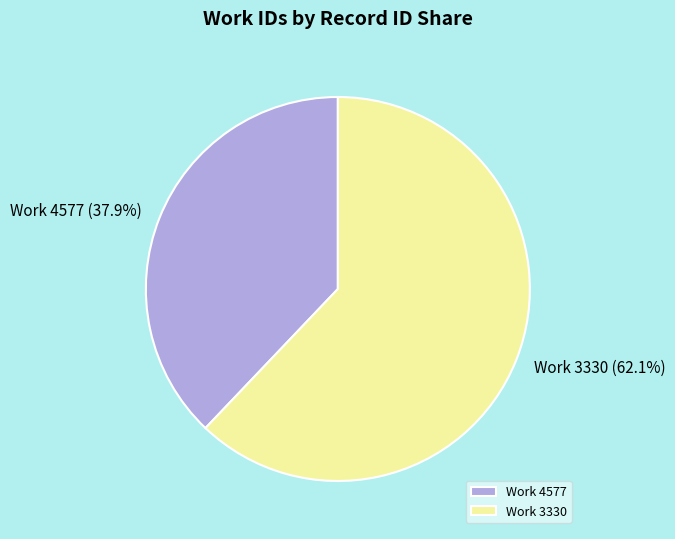

What is the total percentage of Work 4577 and Work 3330?

100.0%